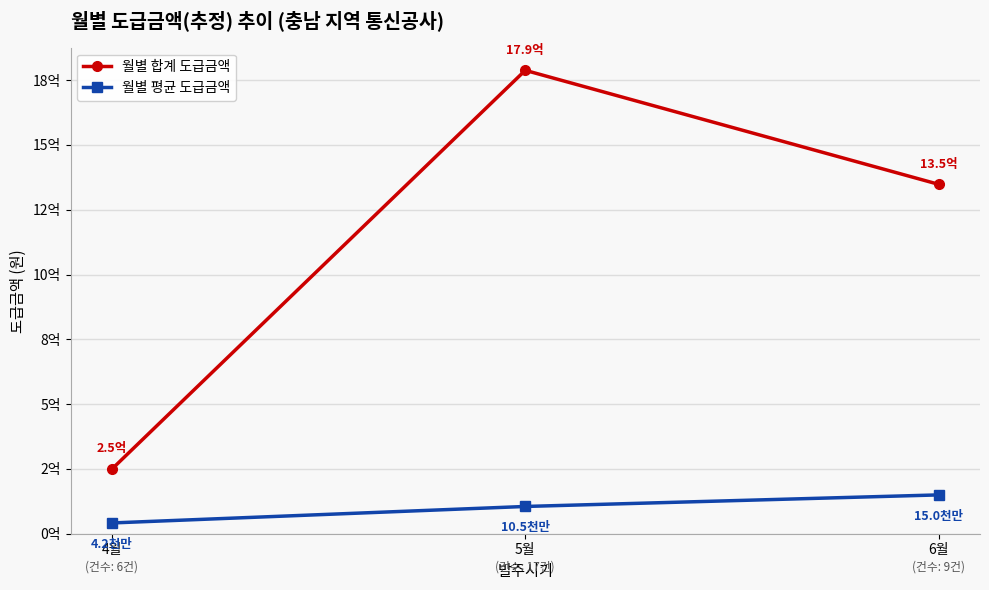

Does the chart have visible grid lines?

Yes